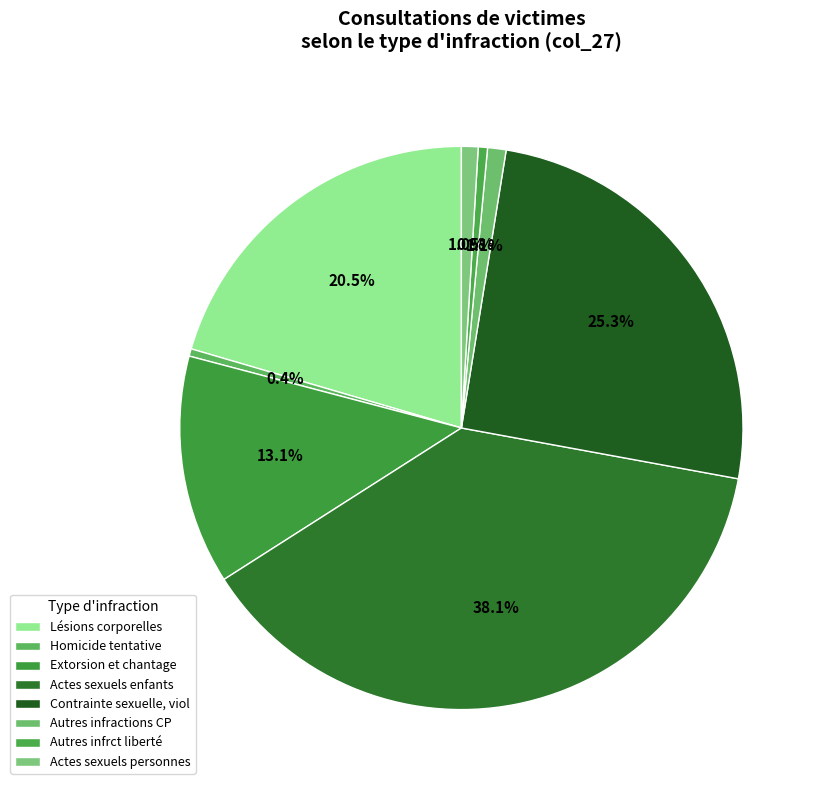

Rank the categories by value from highest to lowest.

Actes sexuels enfants, Contrainte sexuelle, viol, Lésions corporelles, Extorsion et chantage, Autres infractions CP, Actes sexuels personnes, Autres infrct liberté, Homicide tentative